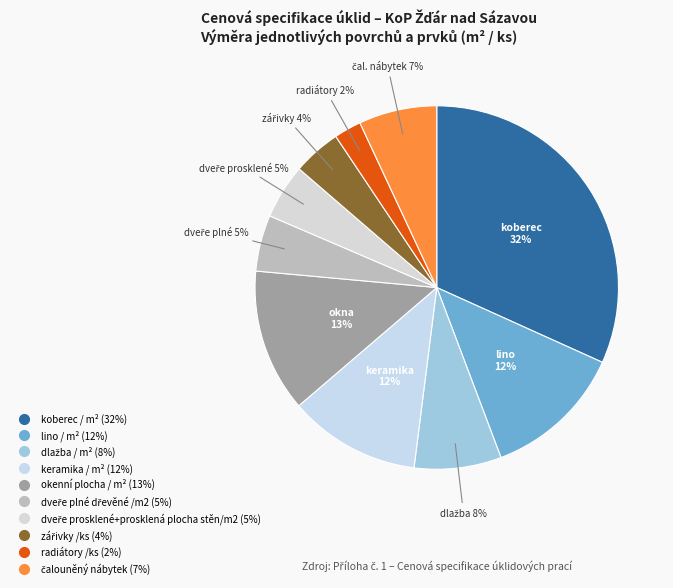

What is the largest slice in the pie chart?

koberec / m²